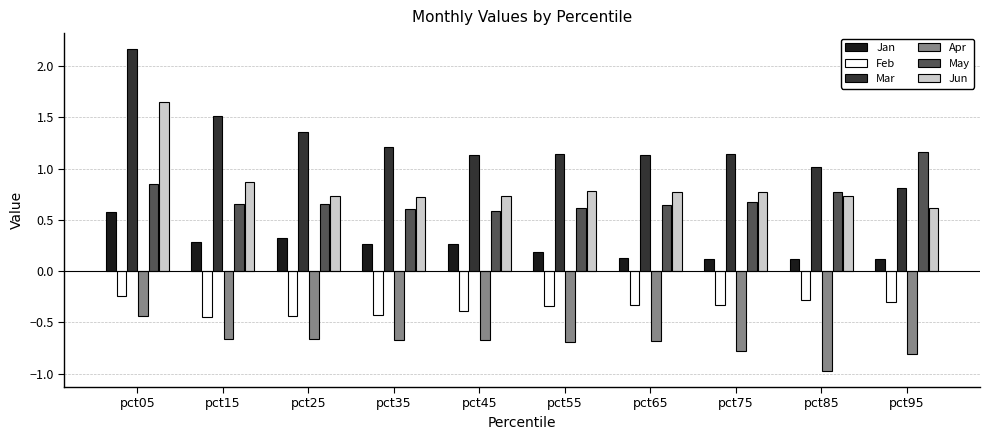

Are the bars grouped side by side (vs. stacked)?

Yes